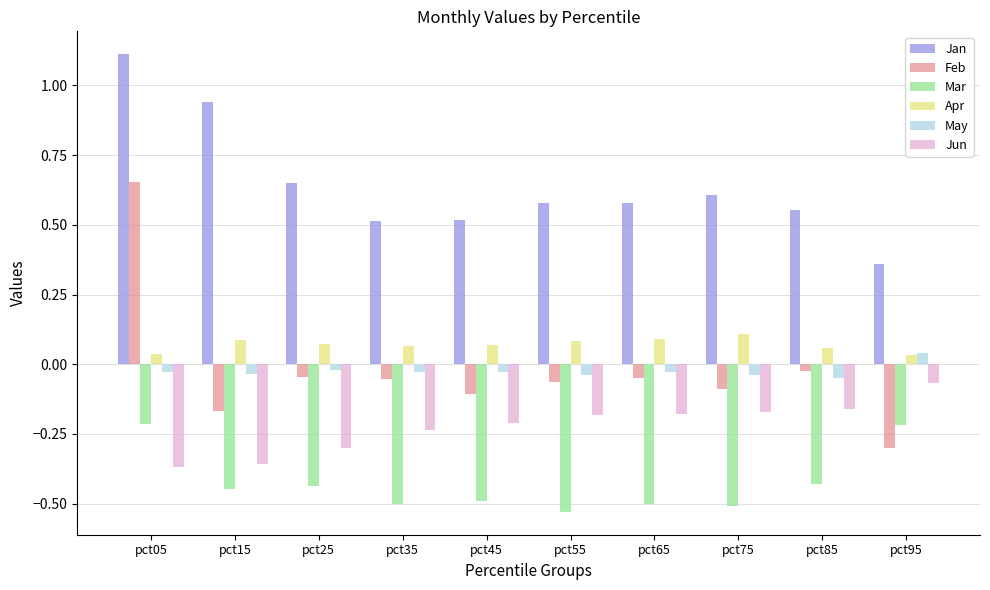

What is the sum of all Mar values?

-4.3